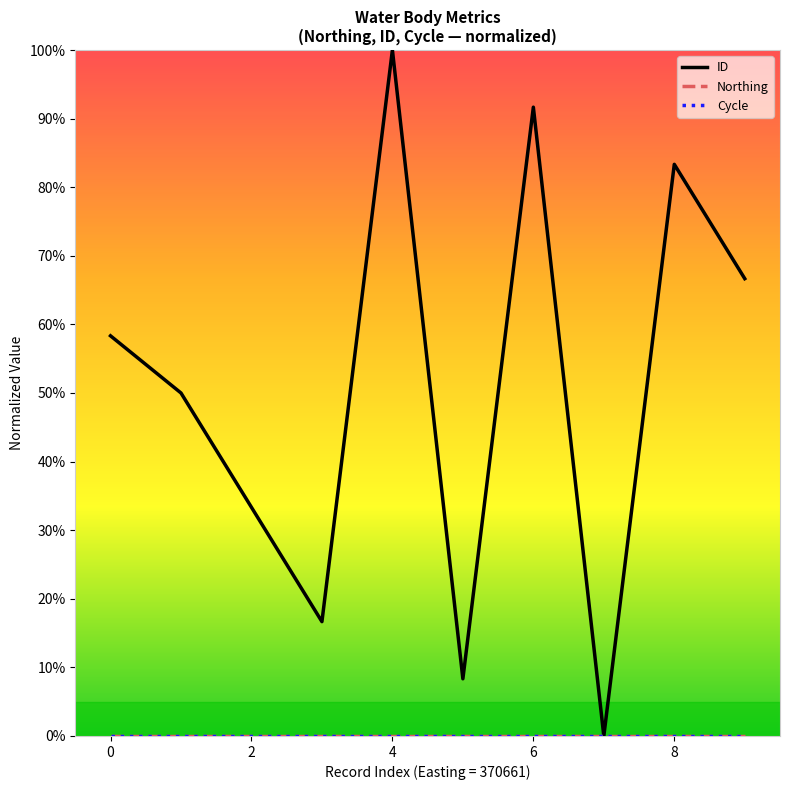

True or false: ID has more than 2 interior local peaks.

True